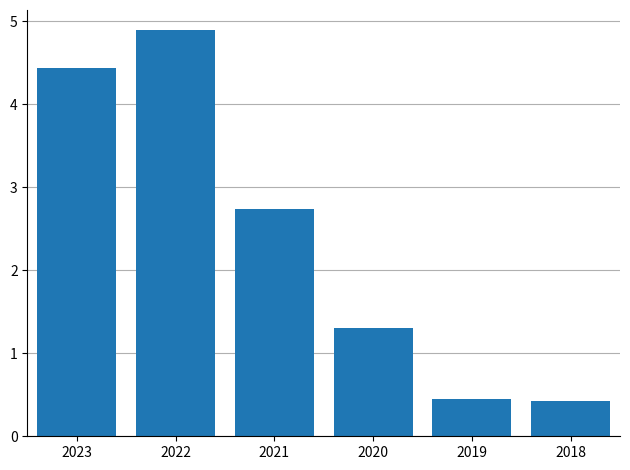

What is the sum of the values at 2019 and 2020?

1.8